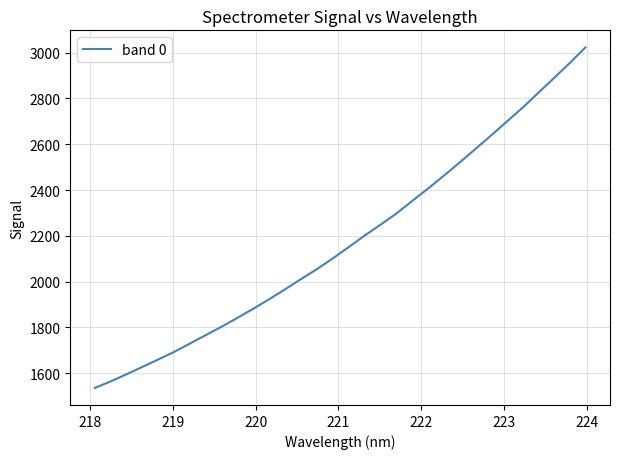

What is the difference between the maximum and minimum values?

1487.0